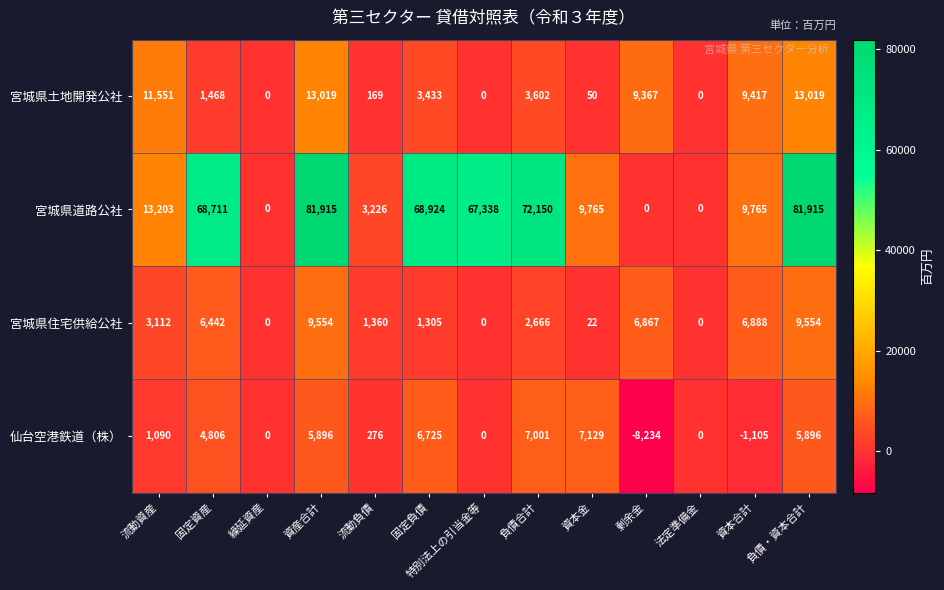

Is it true that 宮城県道路公社 equals 22752 at 流動資産?

False